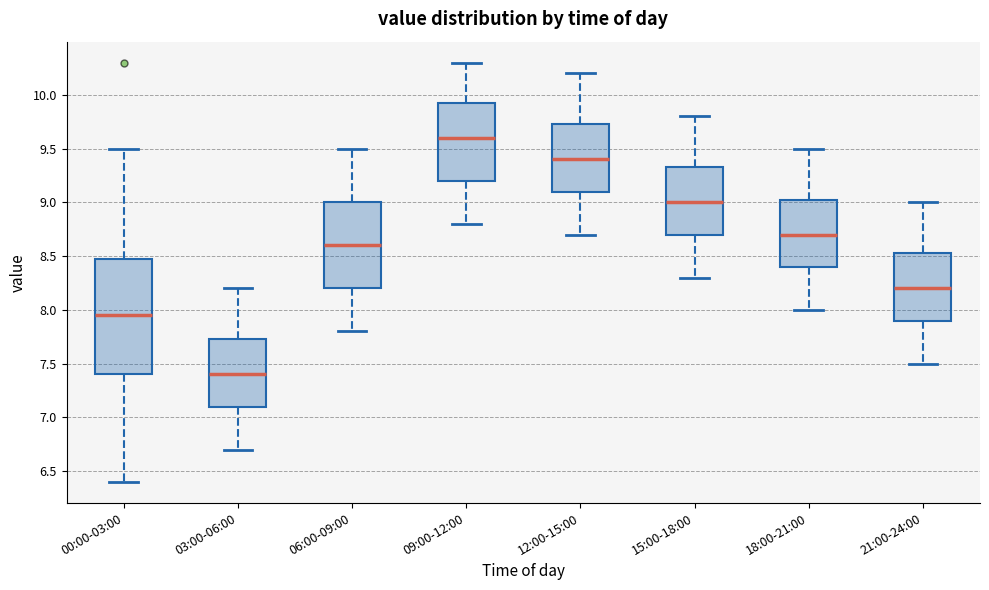

Where does the median line of the box for 18:00-21:00 sit on the y-axis? The values are not printed on the chart, so give them approximately, as read against the axis.

8.70